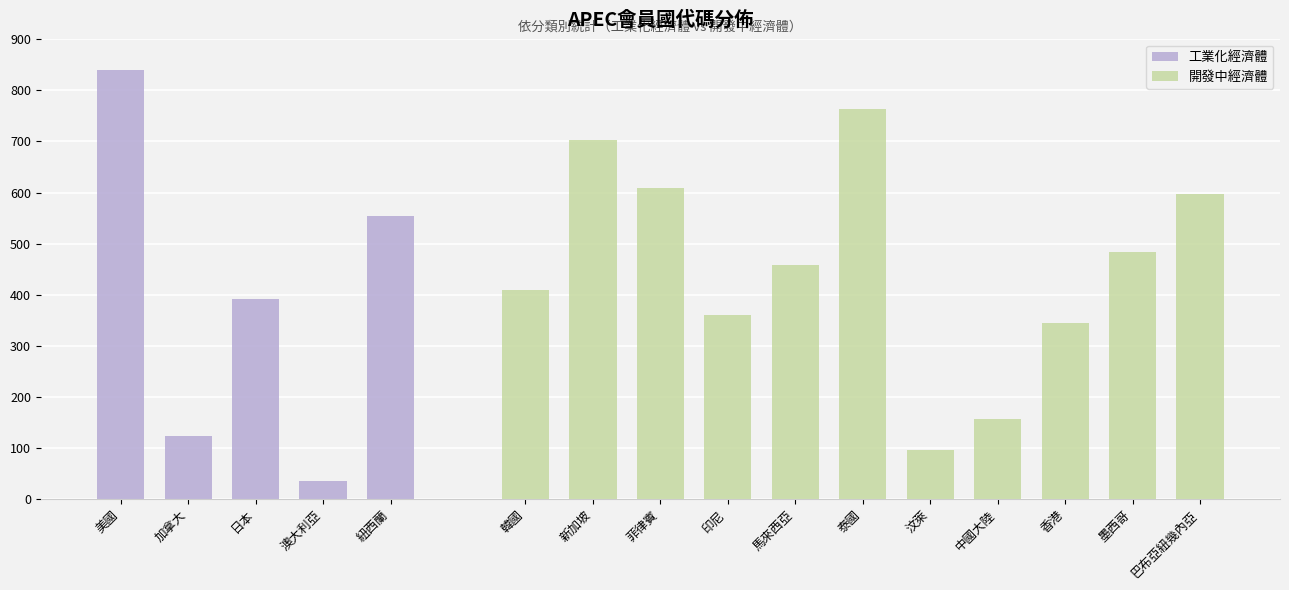

What is the maximum value shown in the chart?

840